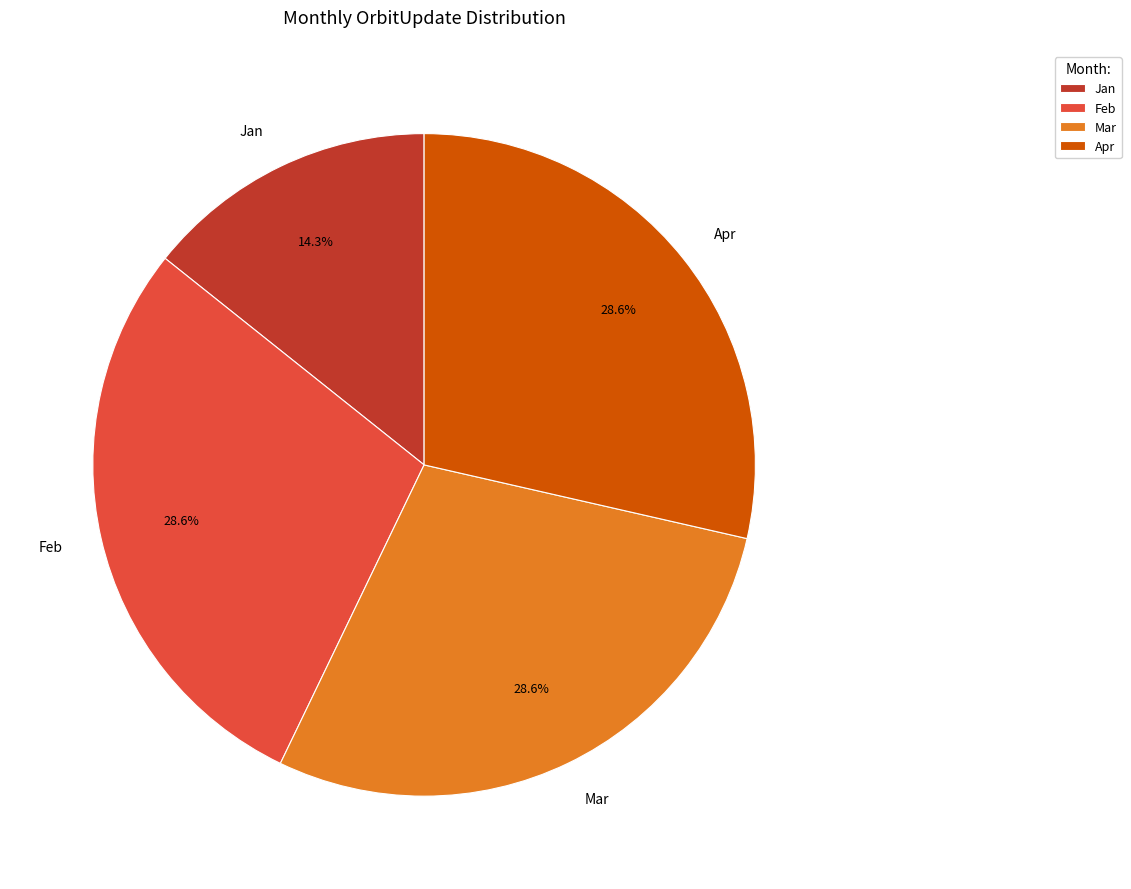

Is the sum of Jan and Mar greater than half?

No